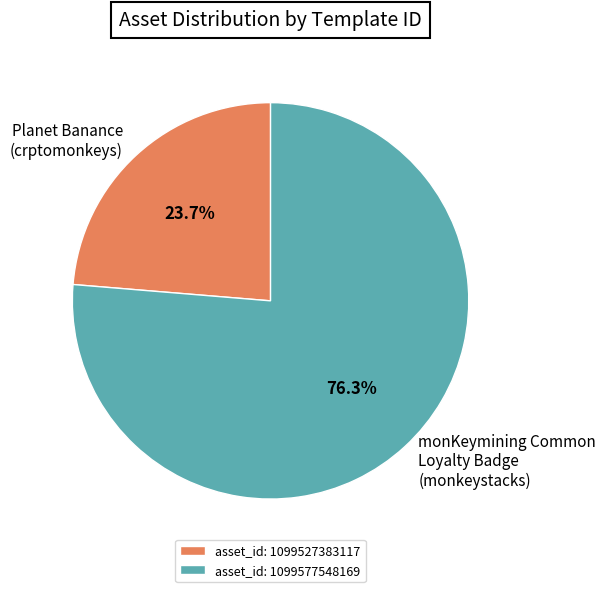

Between asset_id: 1099577548169 and asset_id: 1099527383117, which is larger?

asset_id: 1099577548169